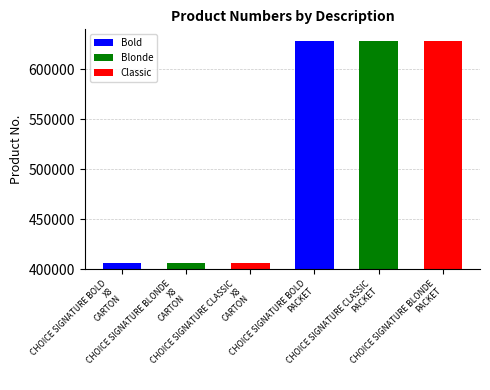

What is the value of the 2nd bar from the left?

405681